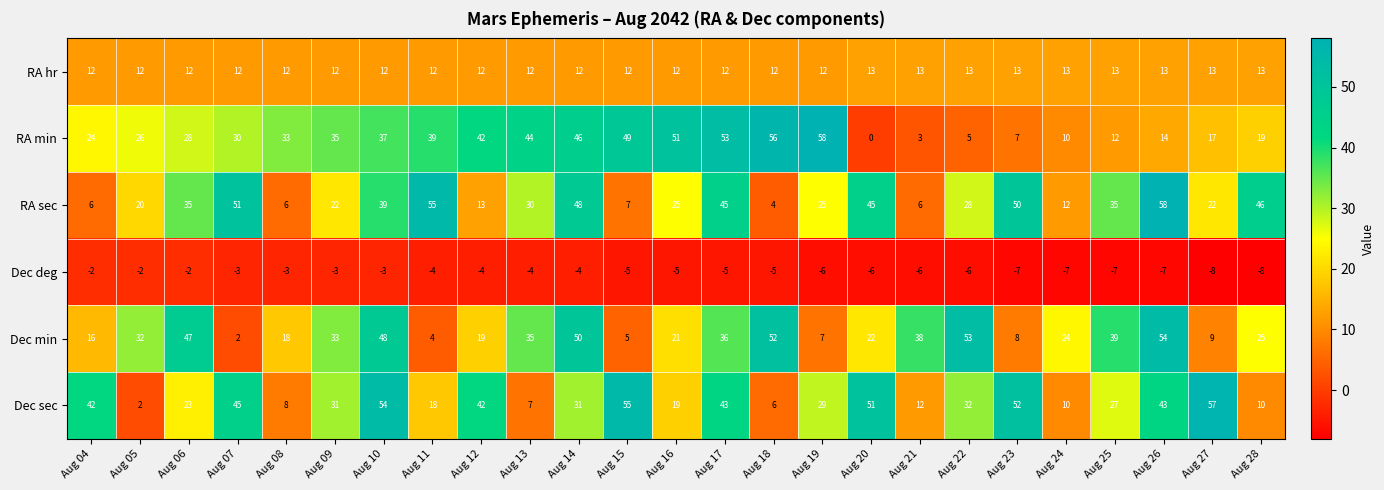

Is it true that RA min equals 23 at Aug 09?

False